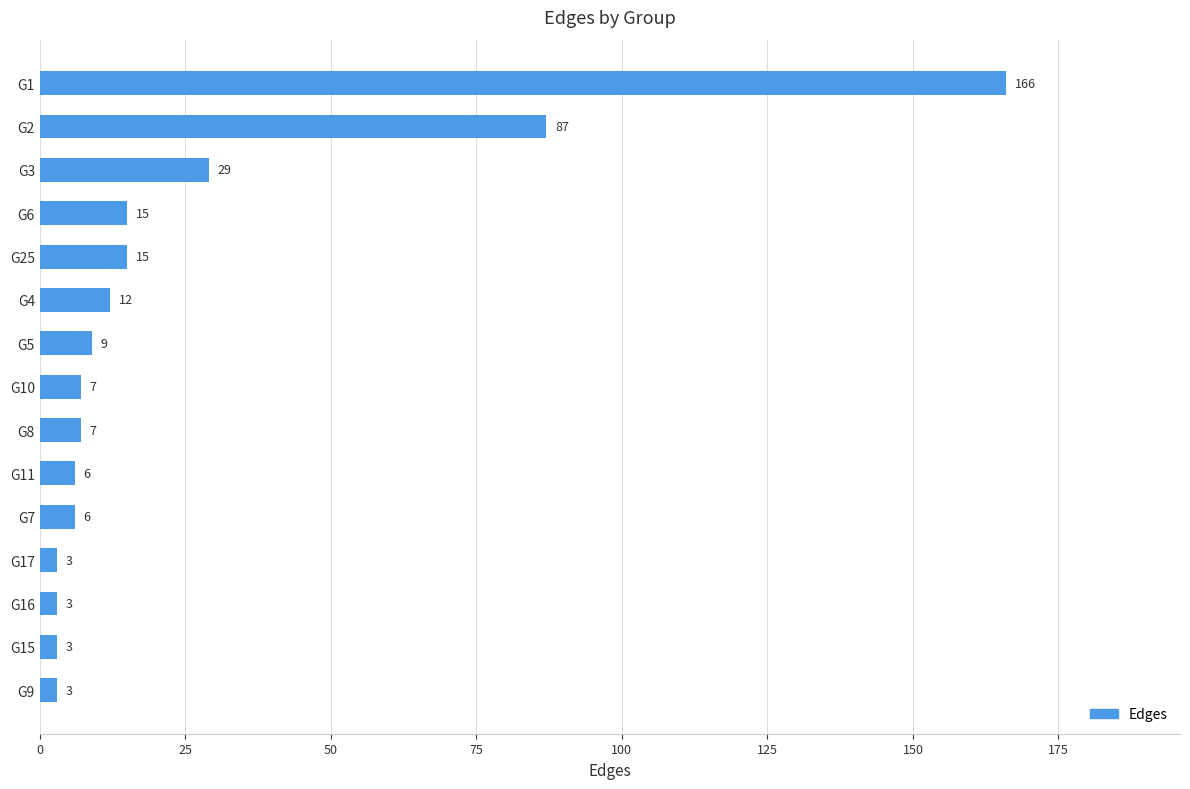

Reading bottom to top, what are all the values shown in this chart?

G9=3	G15=3	G16=3	G17=3	G7=6	G11=6	G8=7	G10=7	G5=9	G4=12	G25=15	G6=15	G3=29	G2=87	G1=166